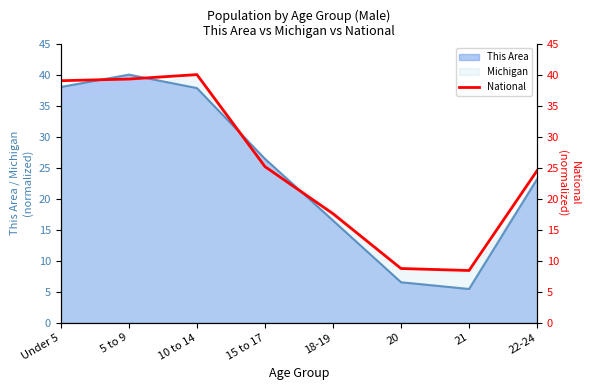

The chart shows a value of 9.9 at 18-19. True or false?

False